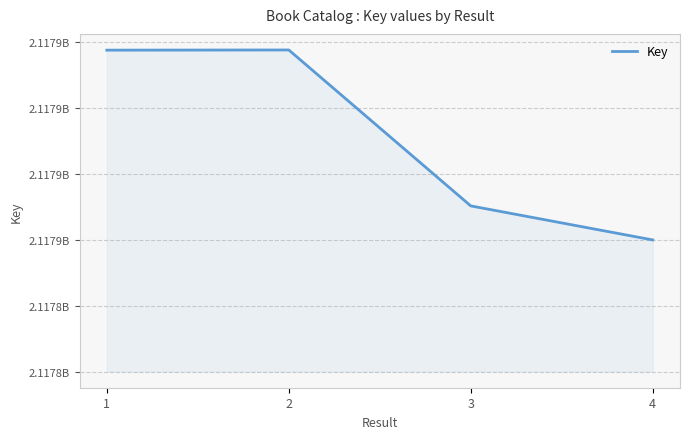

Does the chart have visible grid lines?

Yes